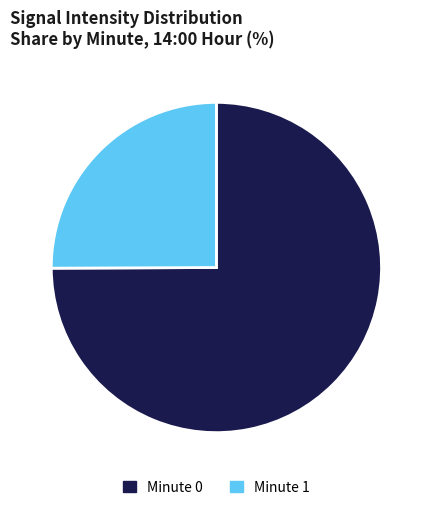

Does any single category account for the majority?

Yes